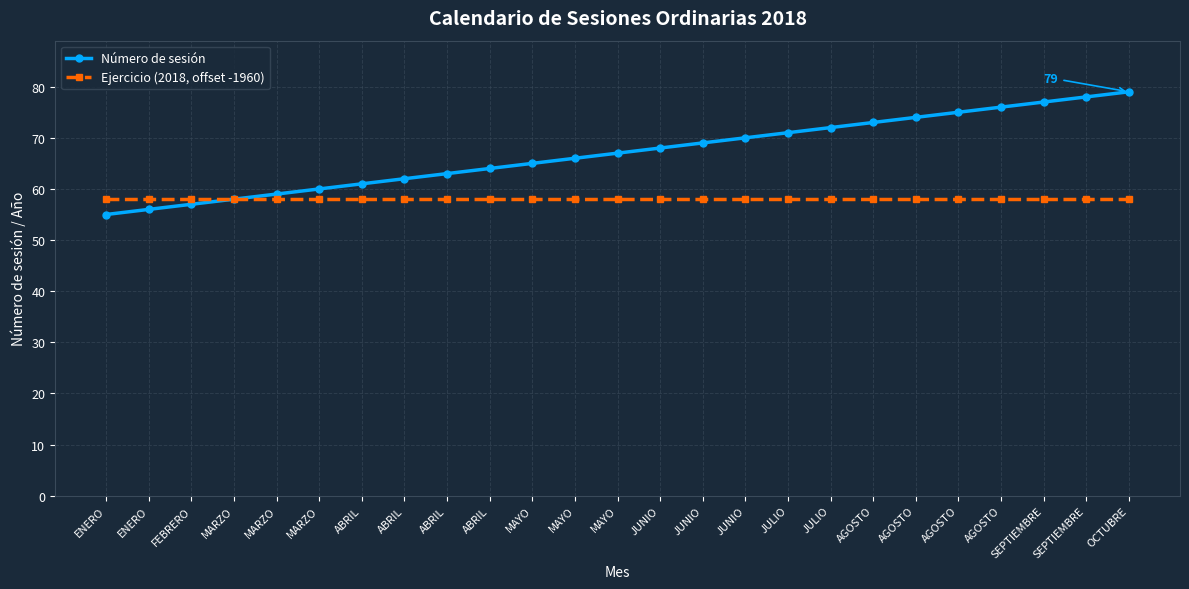

List the labels in order of Ejercicio (2018, offset -1960) value, smallest first.

ENERO, ENERO, FEBRERO, MARZO, MARZO, MARZO, ABRIL, ABRIL, ABRIL, ABRIL, MAYO, MAYO, MAYO, JUNIO, JUNIO, JUNIO, JULIO, JULIO, AGOSTO, AGOSTO, AGOSTO, AGOSTO, SEPTIEMBRE, SEPTIEMBRE, OCTUBRE